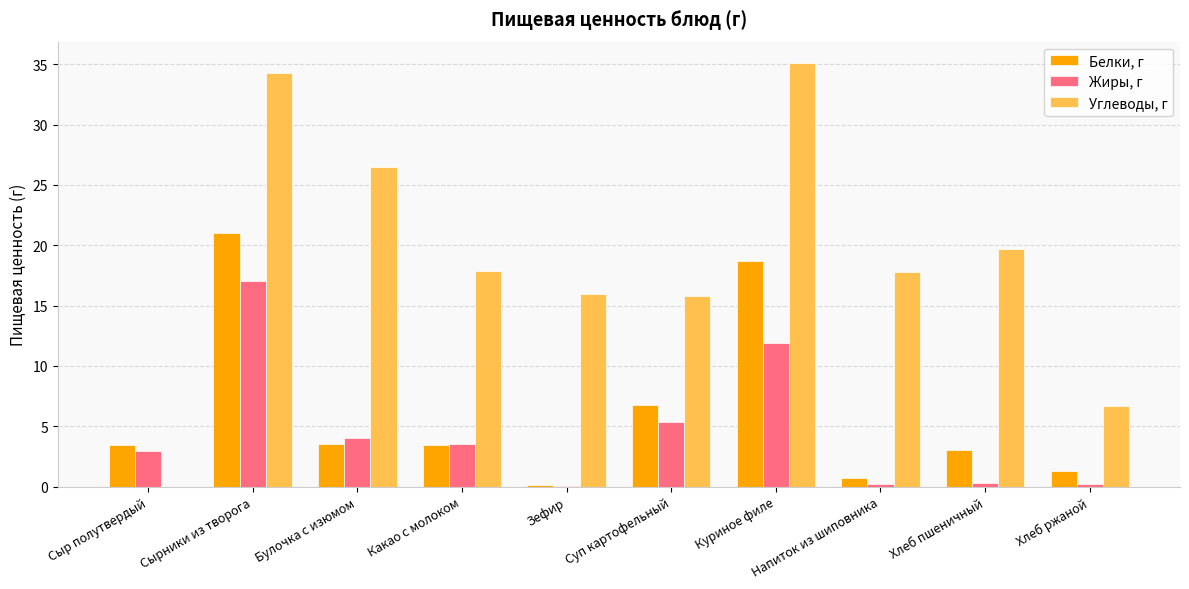

Read the Жиры, г value at Хлеб ржаной.

0.2